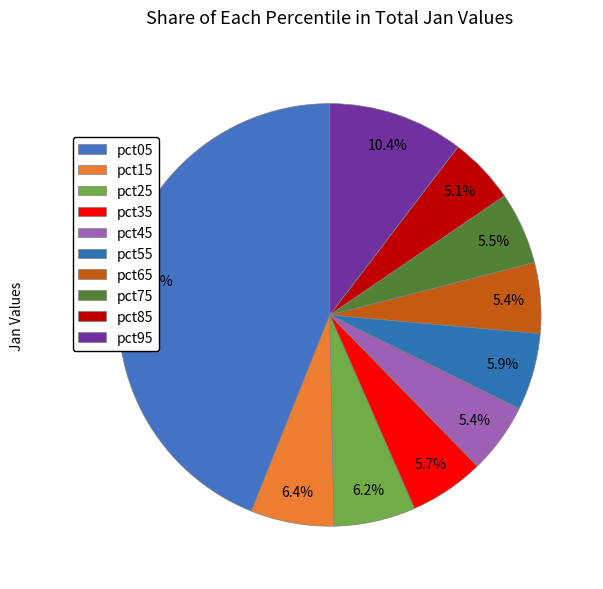

Which has a higher value, pct95 or pct55?

pct95